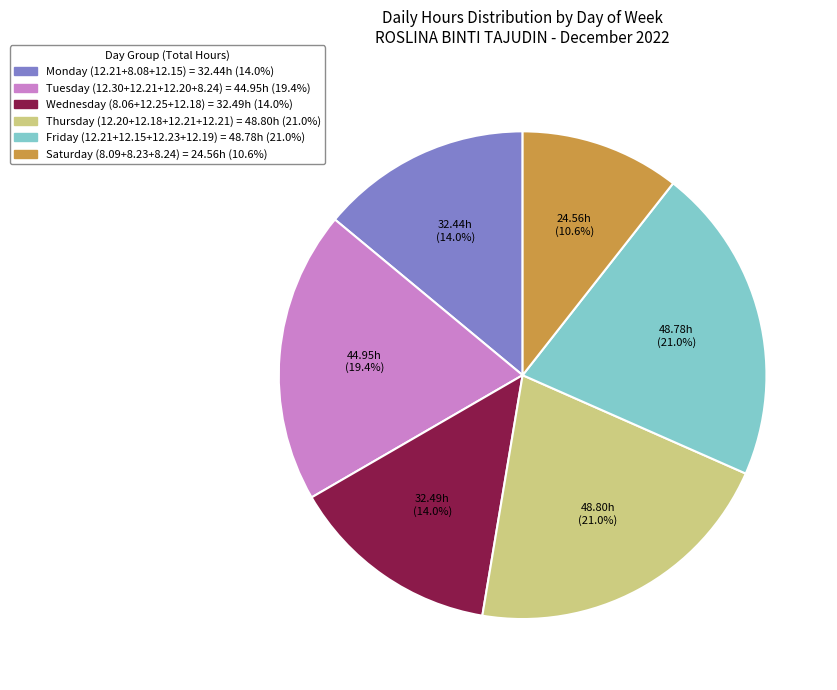

Is there a majority slice in this chart?

No